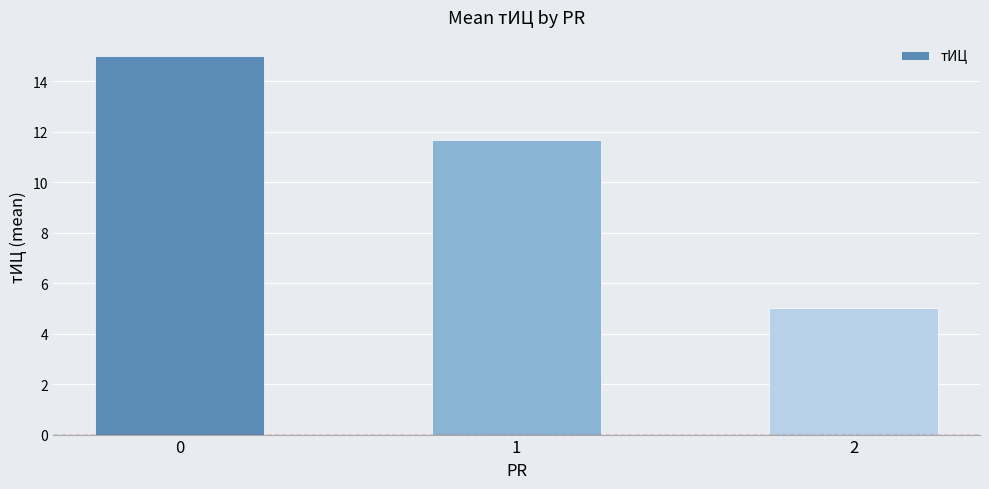

Where is the data nearest to the value 10?

1